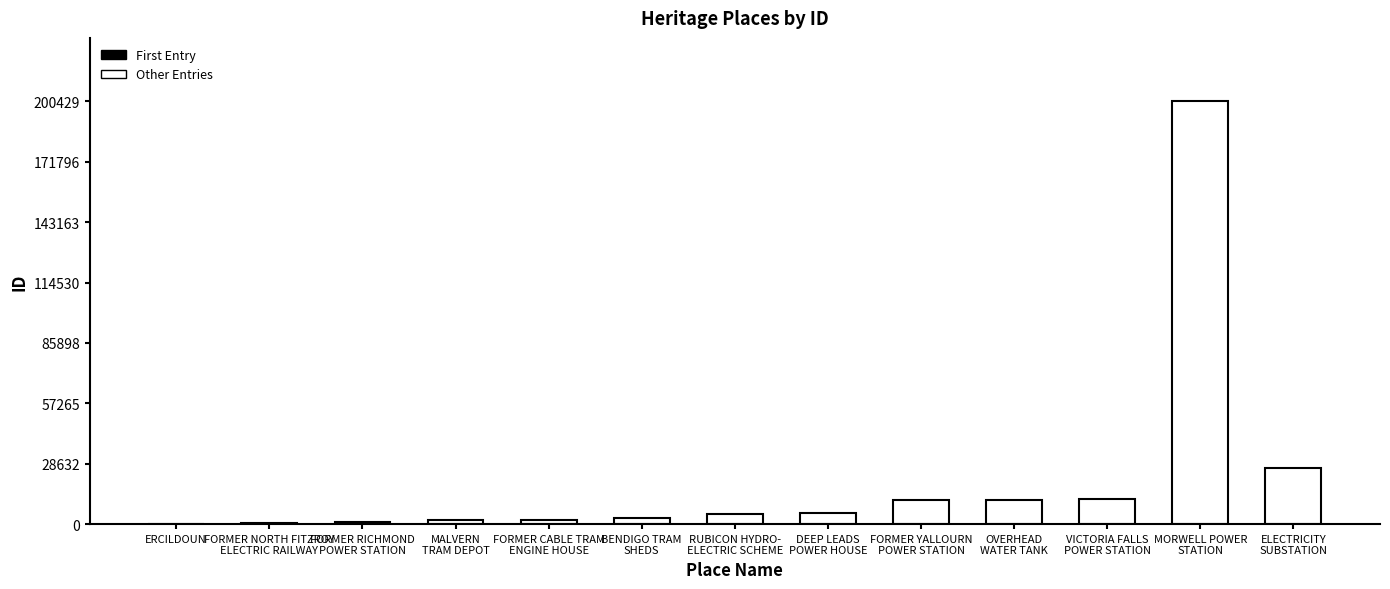

How many bars are there in total?

13